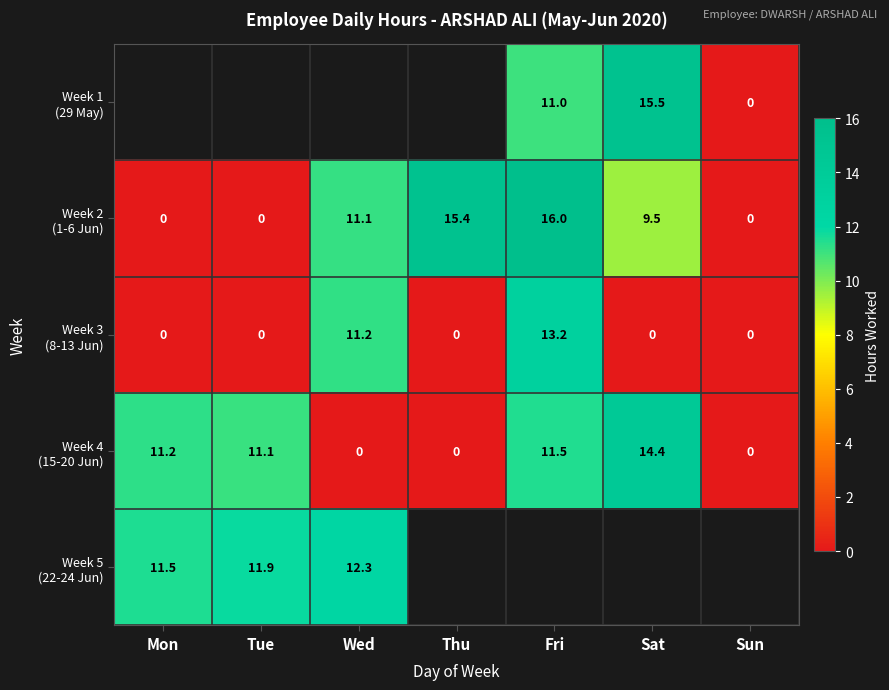

At which label does Week 3 (8-13 Jun) reach its peak?

Fri